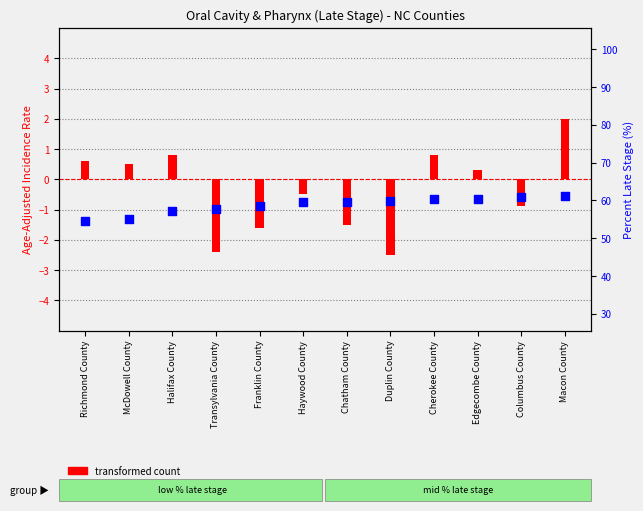

Which series contains the lowest Y value?

transformed count